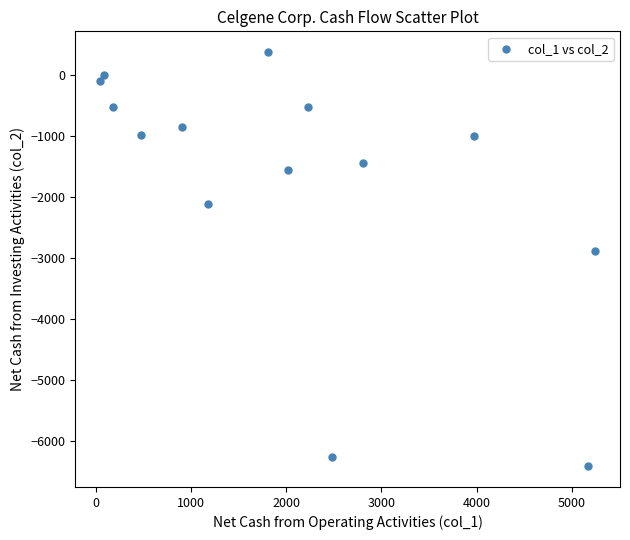

What Y value in the scatter plot is closest to -3020?

-2891